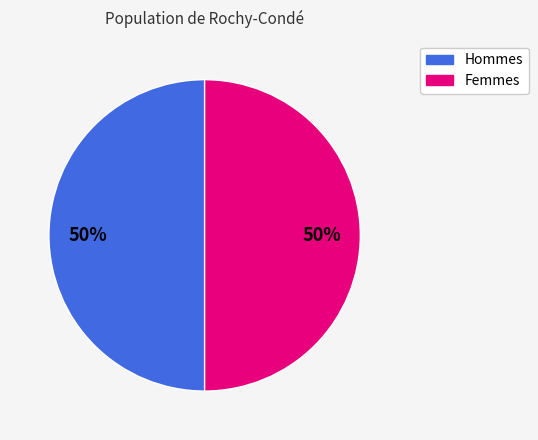

To the nearest percent, what is the average slice percentage?

50%